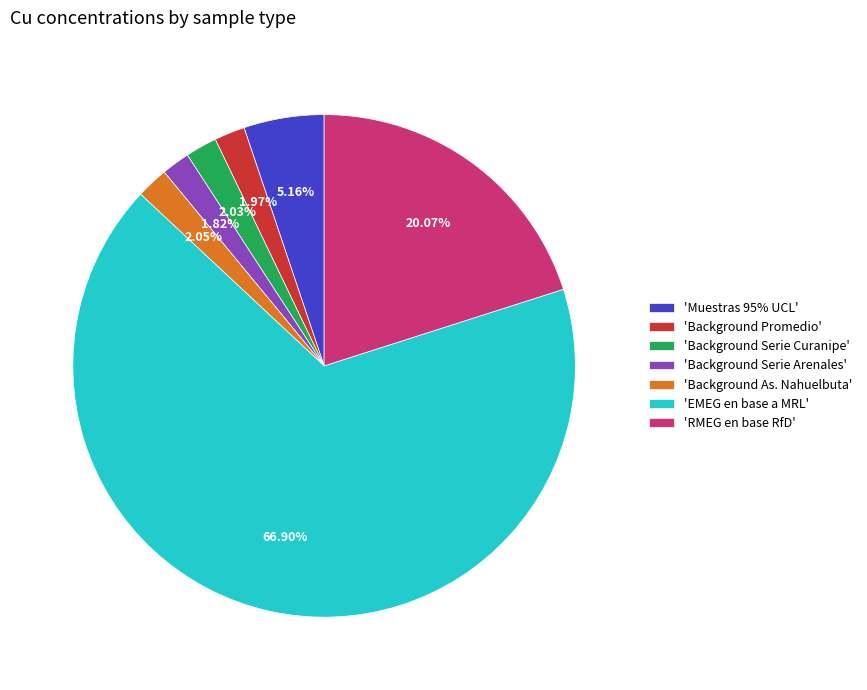

What is the ratio of the value at 'Background Serie Curanipe' to the value at 'Background As. Nahuelbuta'?

1.0